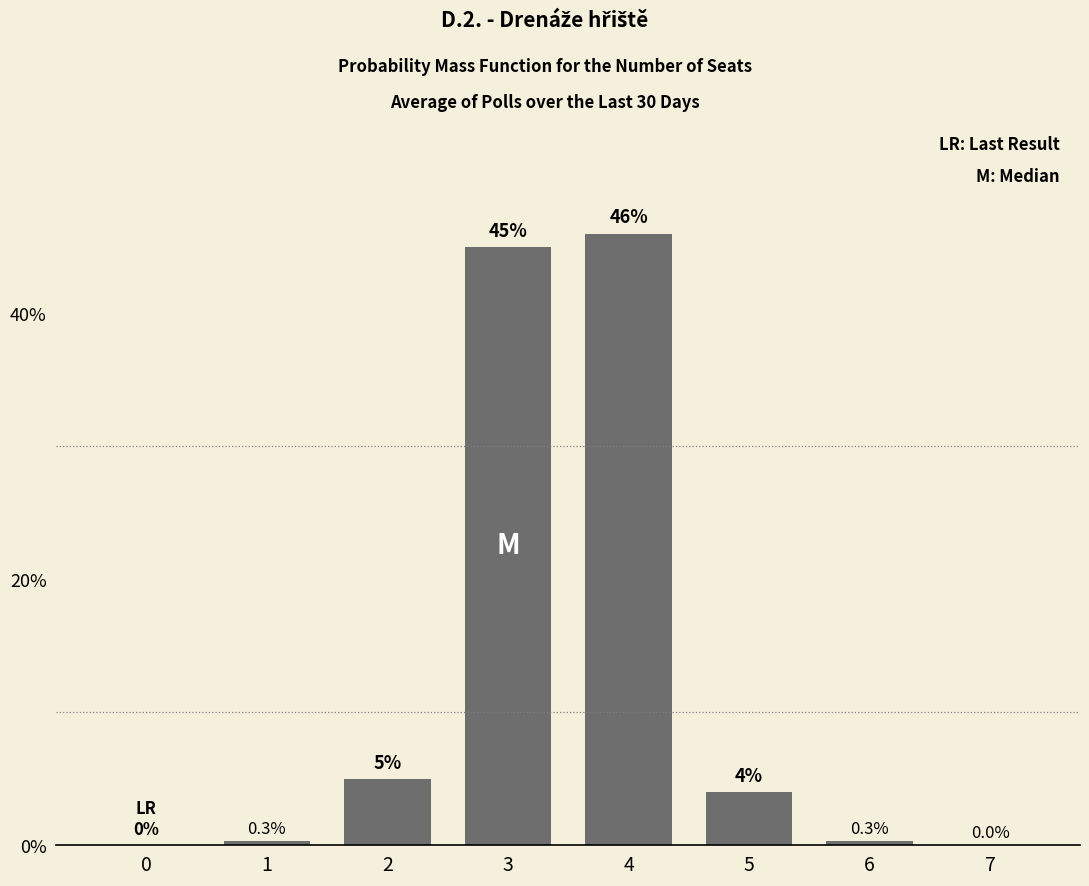

Are the bars grouped side by side (vs. stacked)?

No